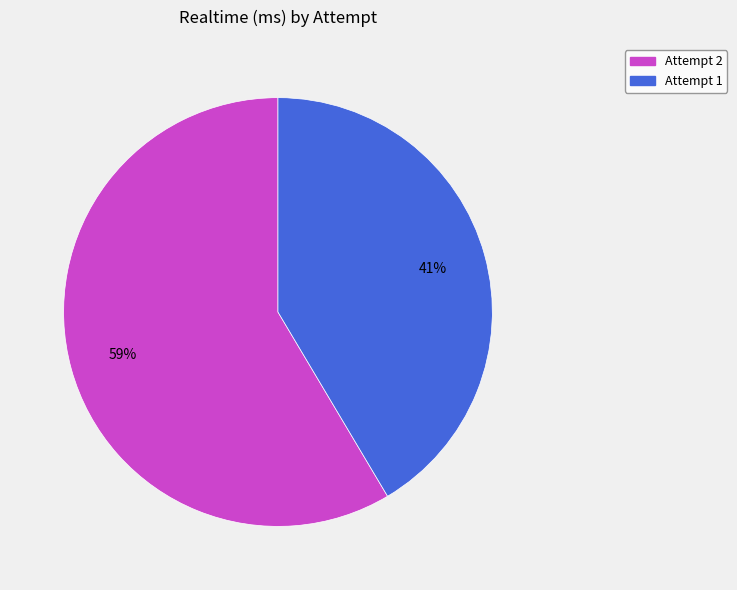

What percentage is the Attempt 1 slice, to the nearest percent?

41%